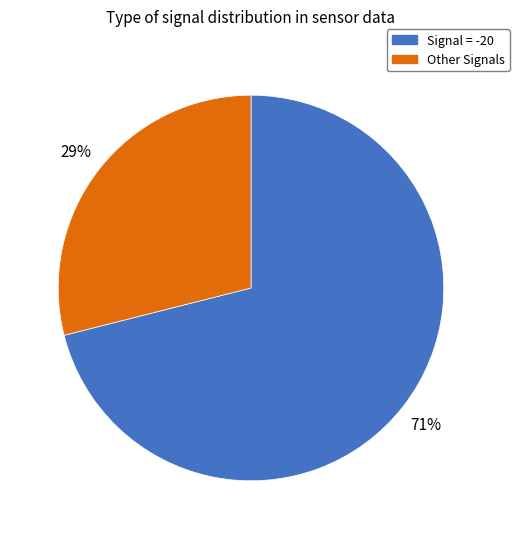

Is there any slice that represents more than half of the pie?

Yes